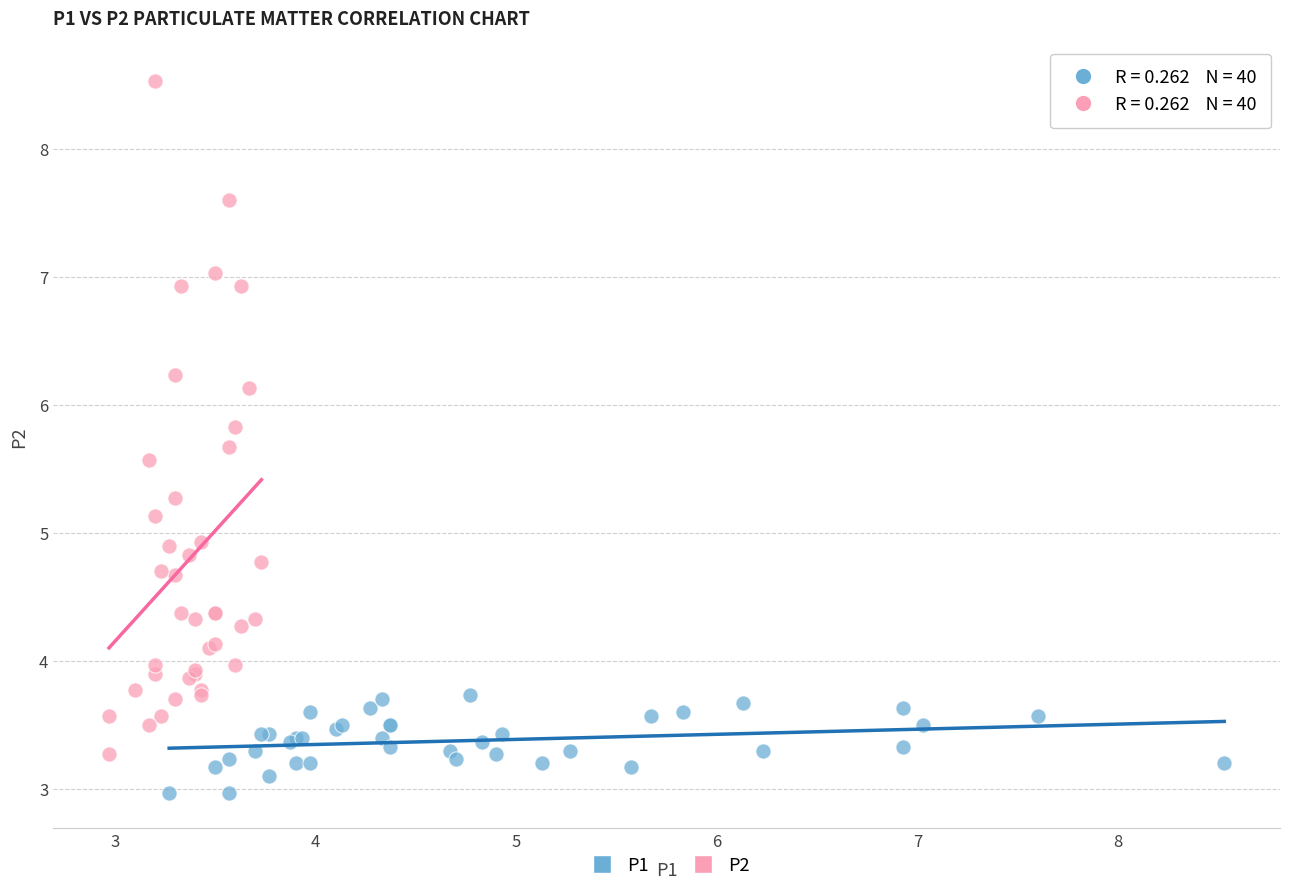

Which series has the largest Y range (max minus min)?

P2